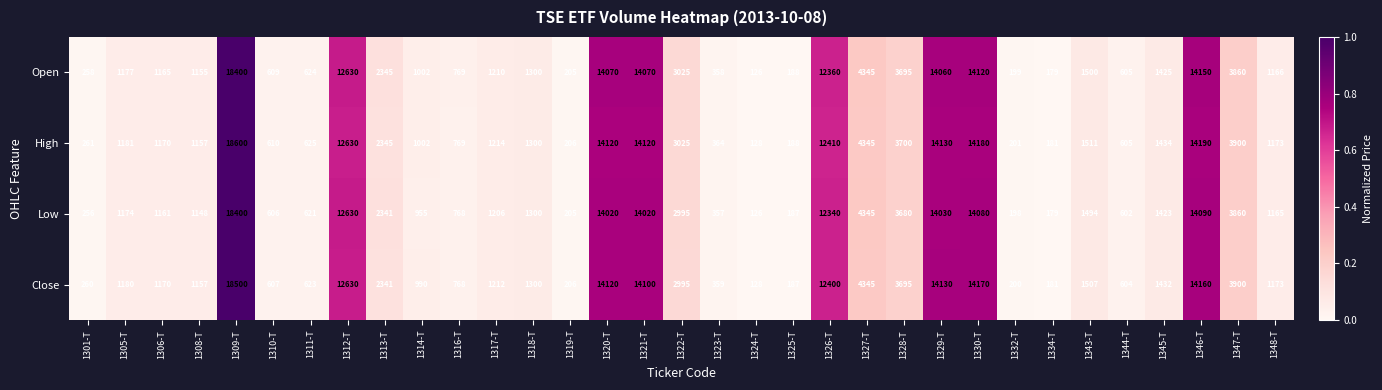

Is the value of Open at 1329-T greater than the value of Close at 1308-T?

Yes